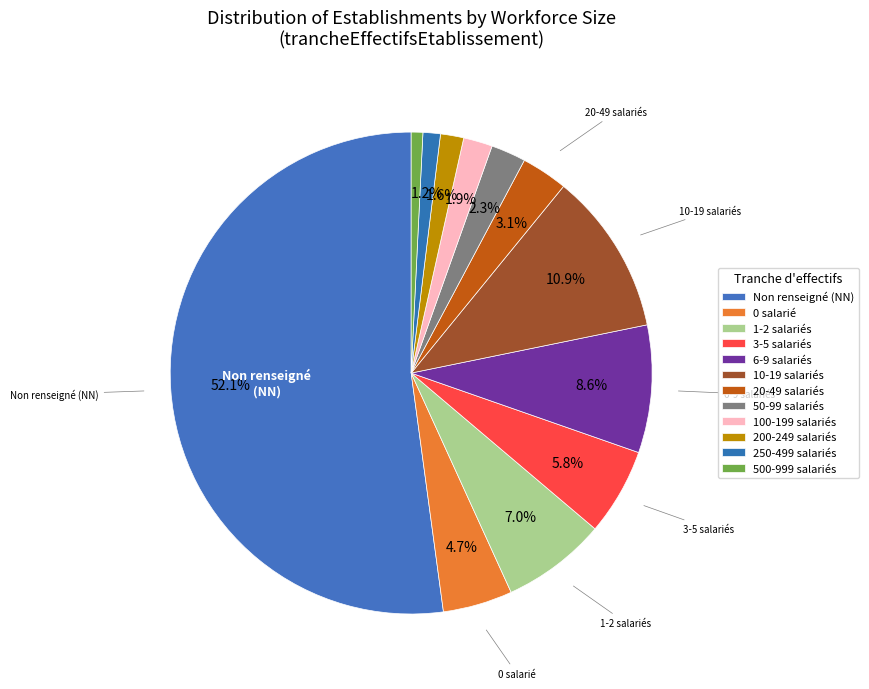

Count the number of slices in the pie.

12